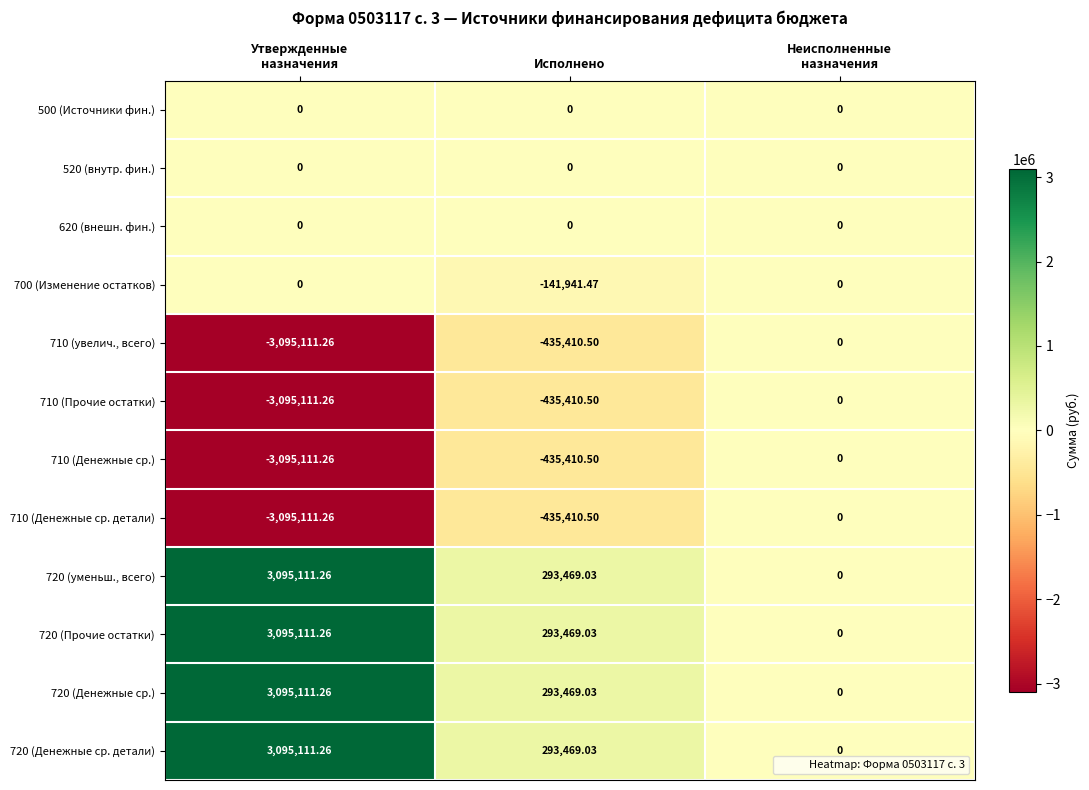

At which label is 720 (Денежные ср. детали) closest to 1547555?

Исполнено